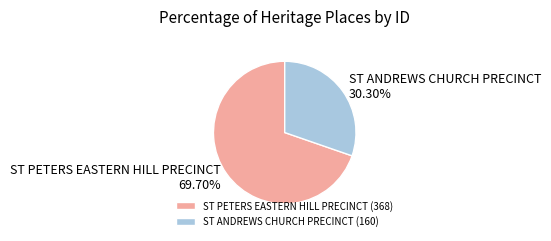

Which slice is the smallest?

ST ANDREWS CHURCH PRECINCT